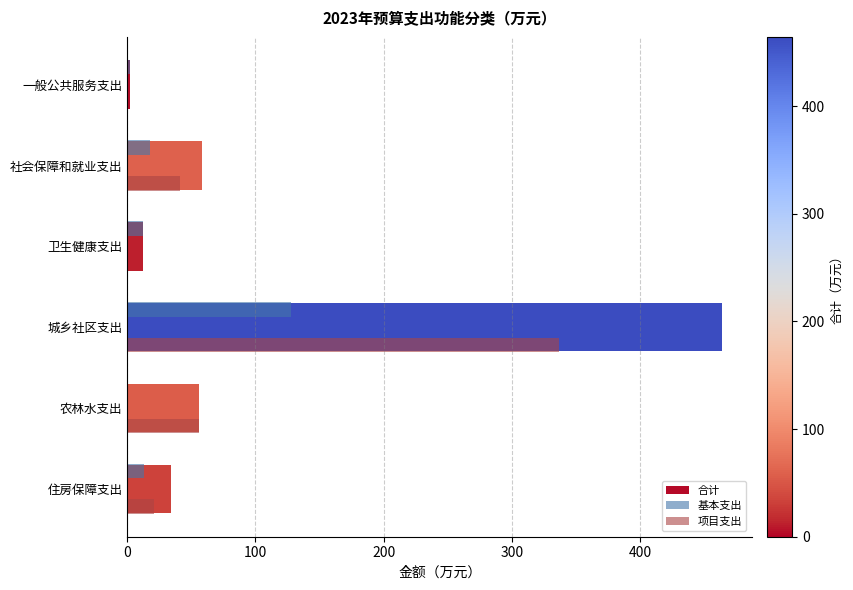

Which category has the highest value in the 项目支出 series?

城乡社区支出